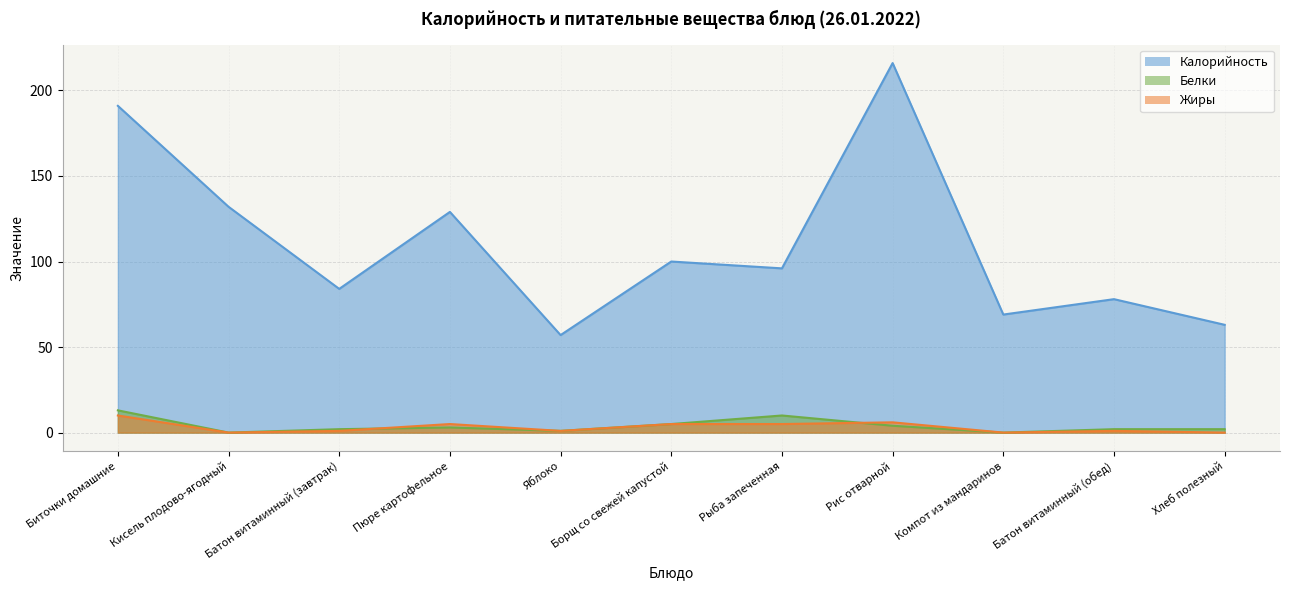

What is the difference between the maximum and minimum values in the Белки series?

13